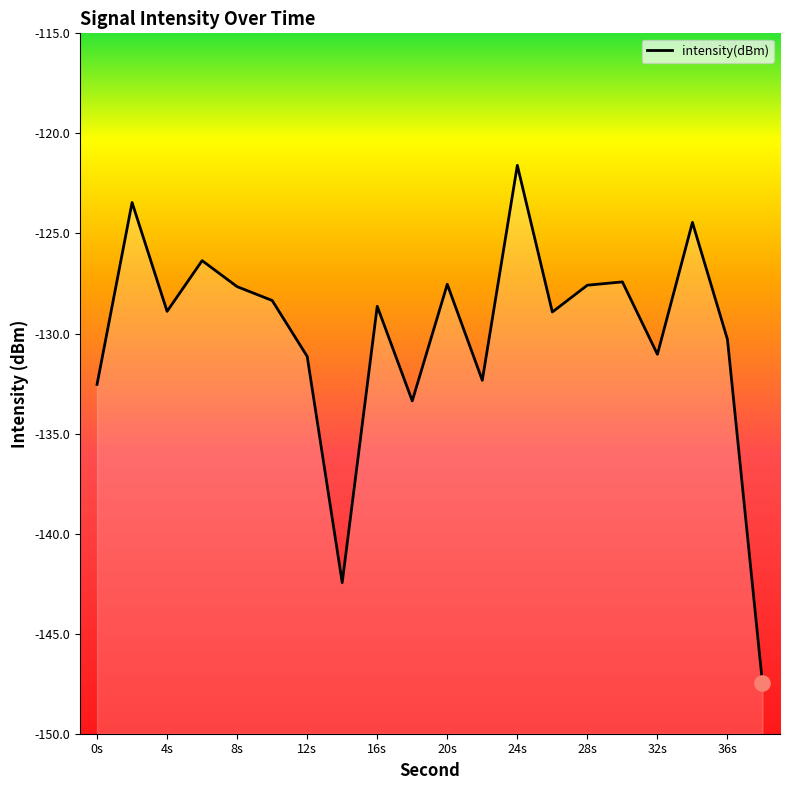

Between 36s and 24s, which is larger?

24s